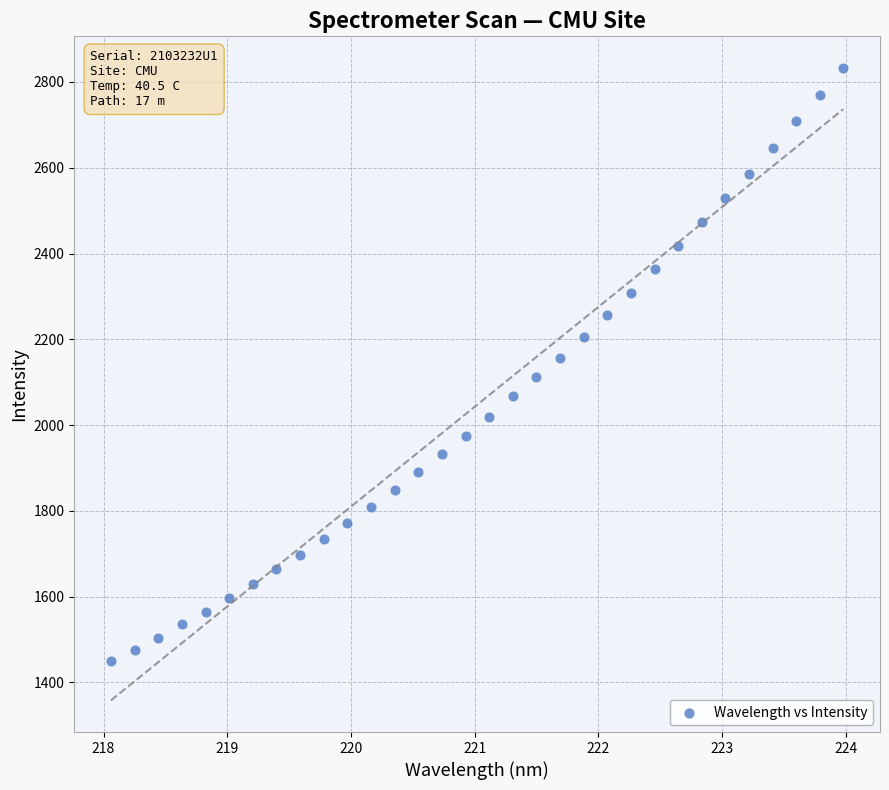

What is the range of Y values (max minus min)?

1383.9